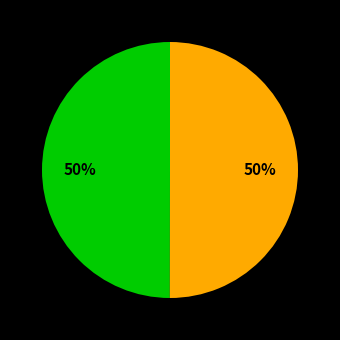

To the nearest percent, what is the average slice percentage?

50%